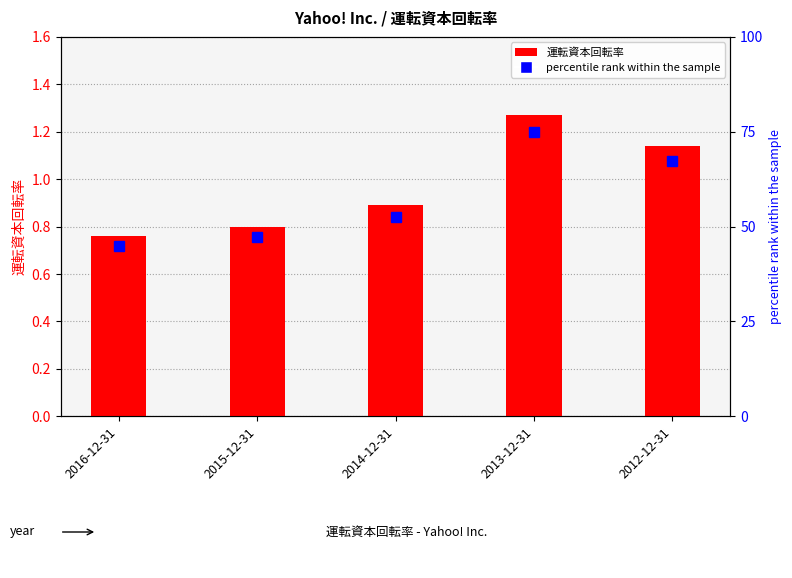

The value of 運転資本回転率 at 2014-12-31 is 0.9. True or false?

True